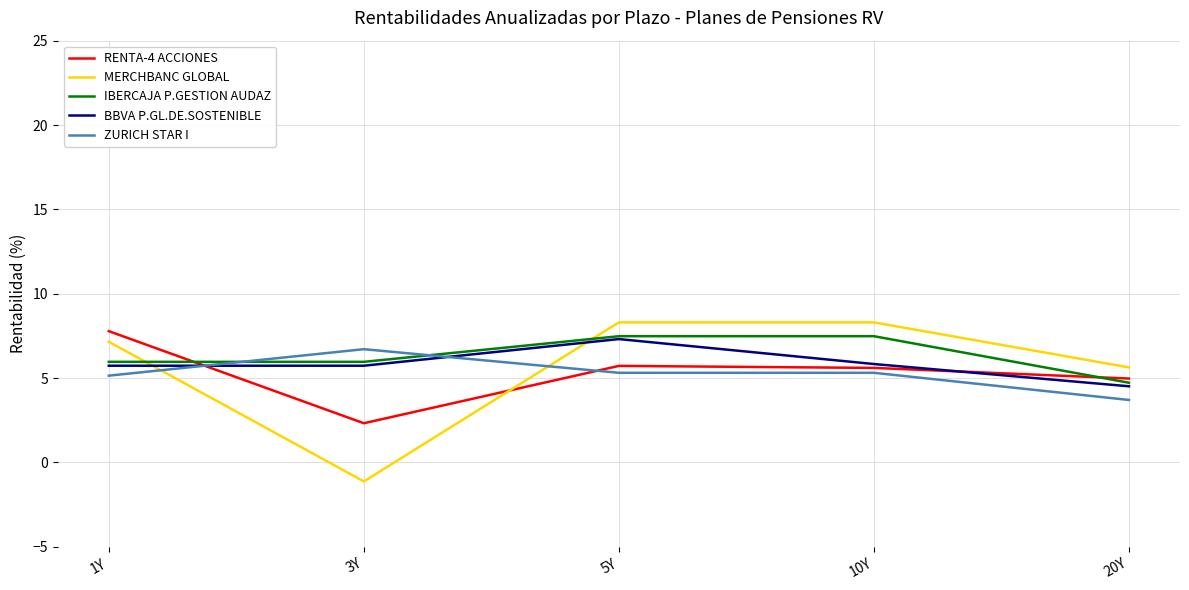

The value of IBERCAJA P.GESTION AUDAZ at 10Y is 7.5. True or false?

True